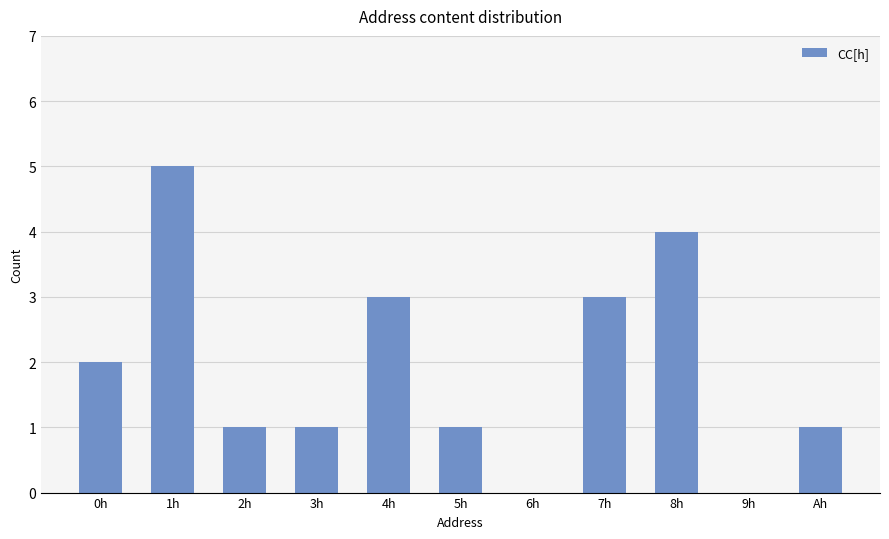

What is the maximum value shown in the chart?

5